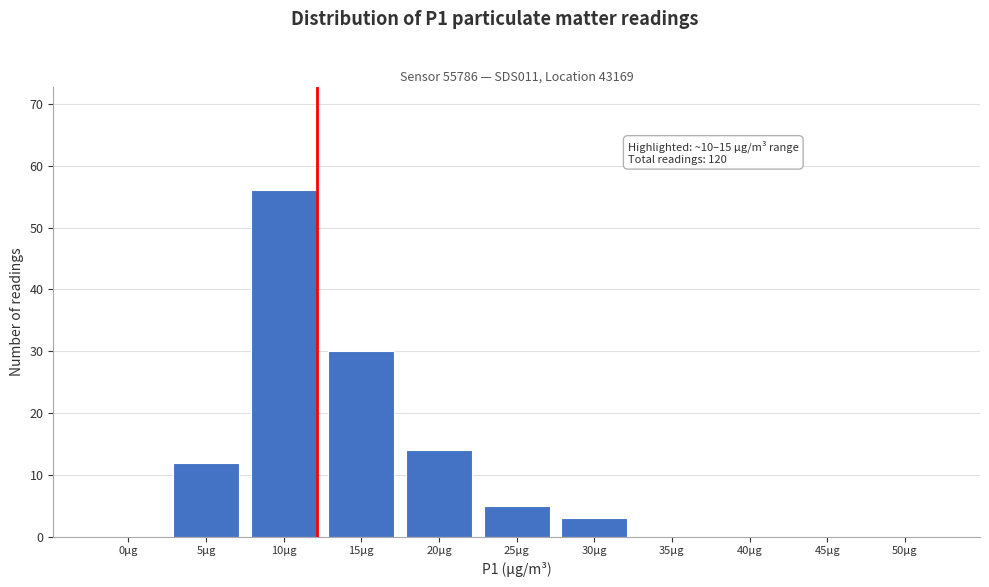

Reading left to right, extract all data points from this chart.

0μg=0	5μg=12	10μg=56	15μg=30	20μg=14	25μg=5	30μg=3	35μg=0	40μg=0	45μg=0	50μg=0